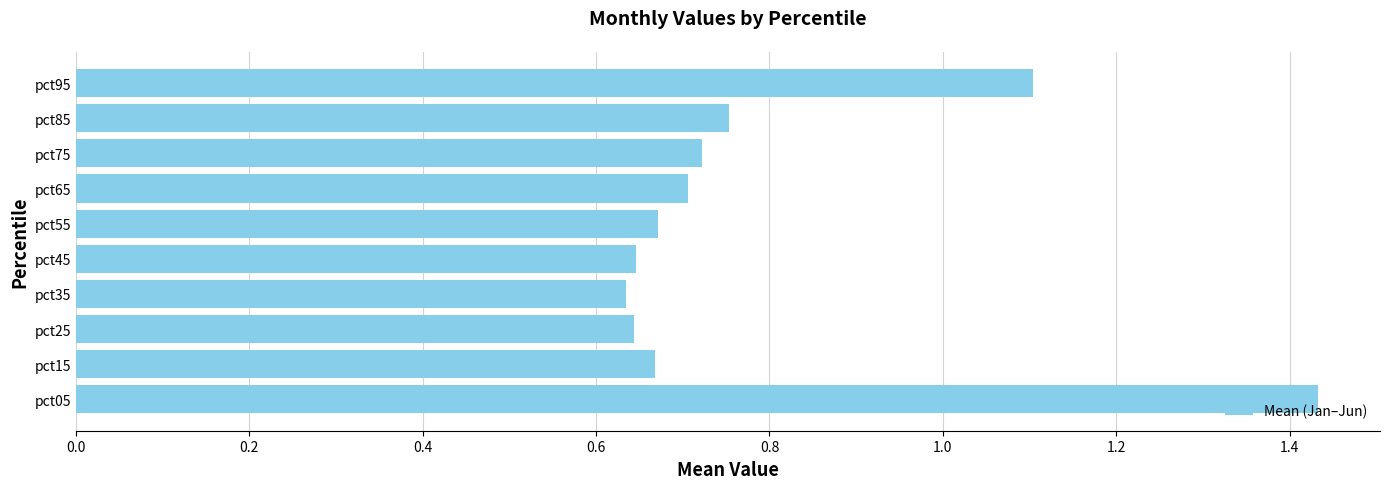

What is the difference between the second highest and minimum values?

0.5